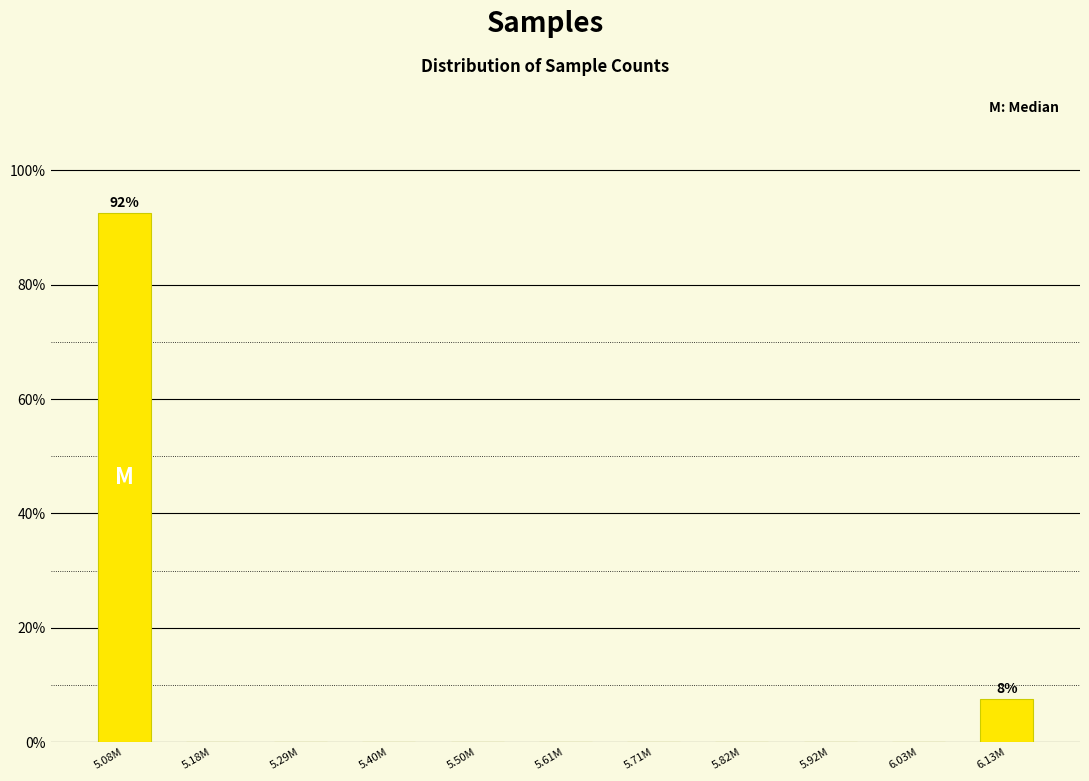

Reading left to right, extract all data points from this chart.

5.08M=92.5	5.18M=0.0	5.29M=0.0	5.40M=0.0	5.50M=0.0	5.61M=0.0	5.71M=0.0	5.82M=0.0	5.92M=0.0	6.03M=0.0	6.13M=7.5